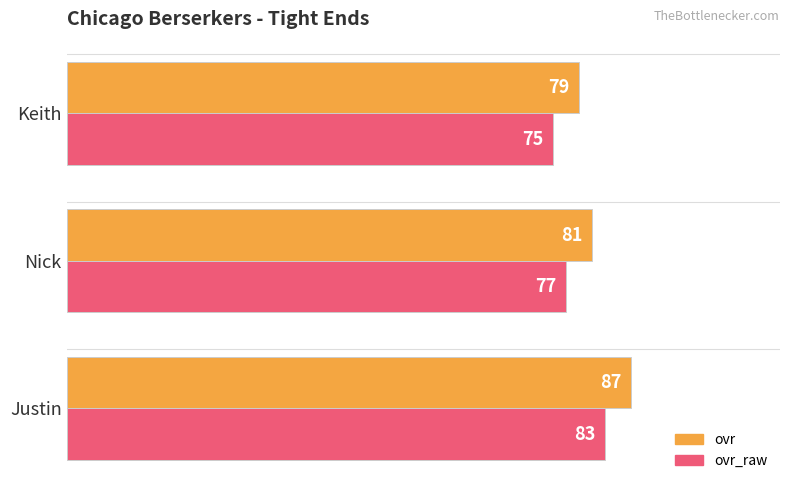

At which label is ovr closest to 83?

Nick